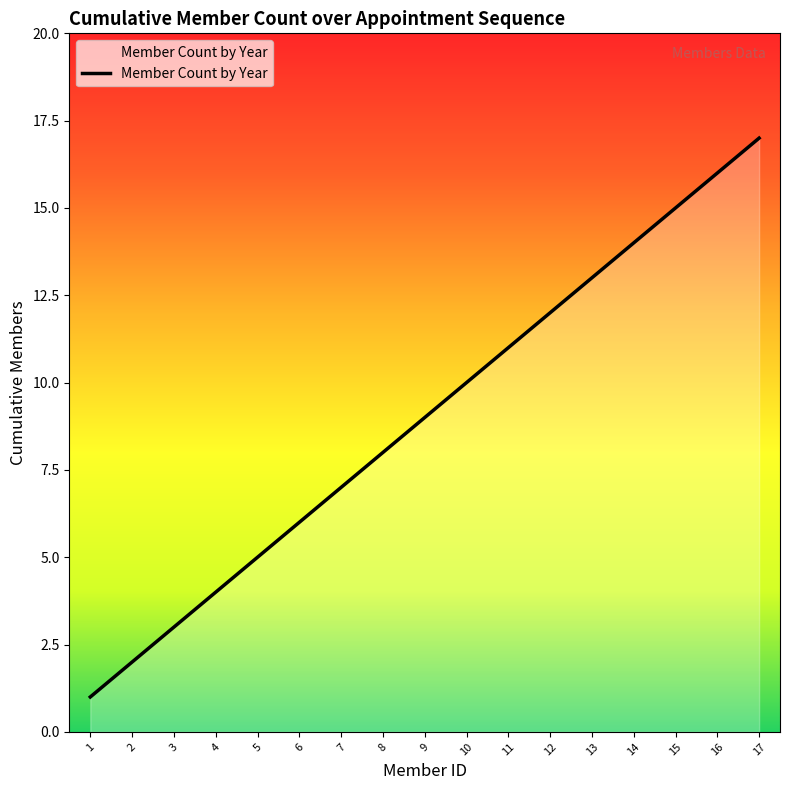

Which category has the lowest value across all series?

1